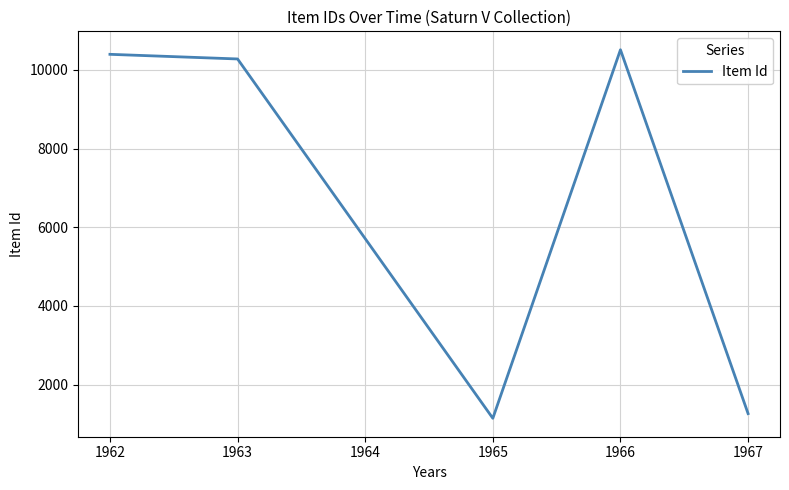

Reading right to left, list all the values displayed in this chart.

1262	10514	1143	10280	10398